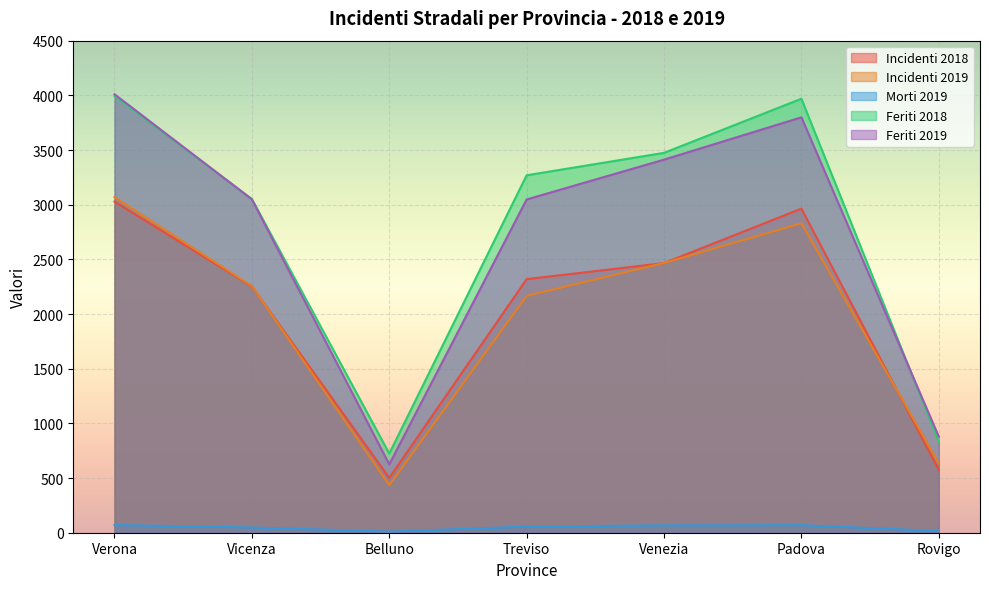

What is the value of the Incidenti 2019 point at the 3rd from the left?

435